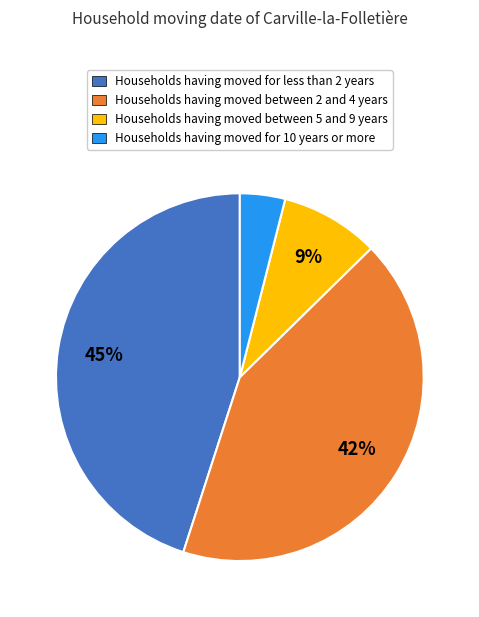

Is there any slice that represents more than half of the pie?

No